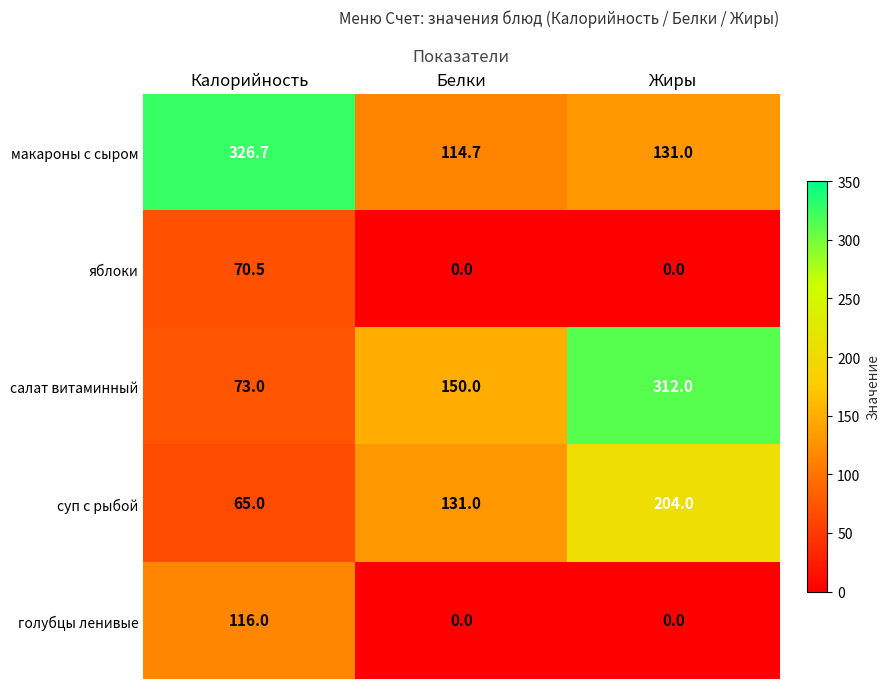

What is the spread (max minus min) of values at Белки?

150.0